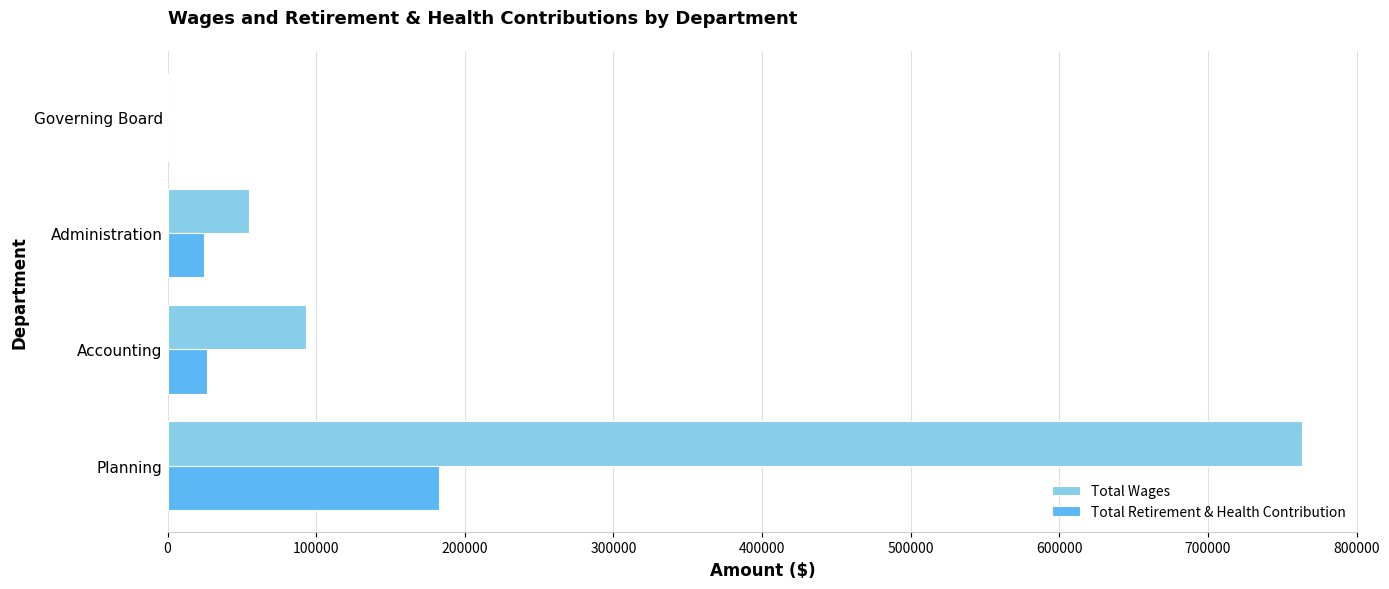

Between Planning and Accounting, which series saw the biggest shift?

Total Wages